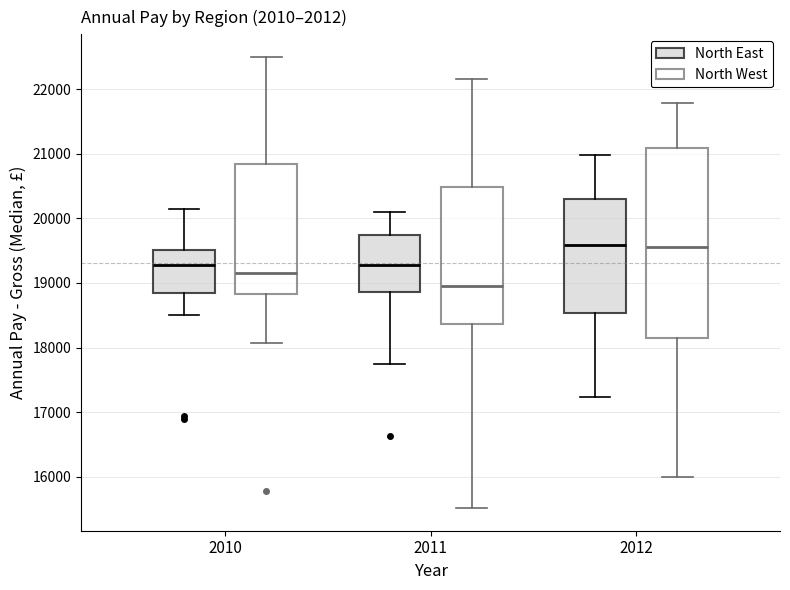

Where does the upper whisker of the box for 2012 (North East) end on the y-axis? The values are not printed on the chart, so give them approximately, as read against the axis.

21000